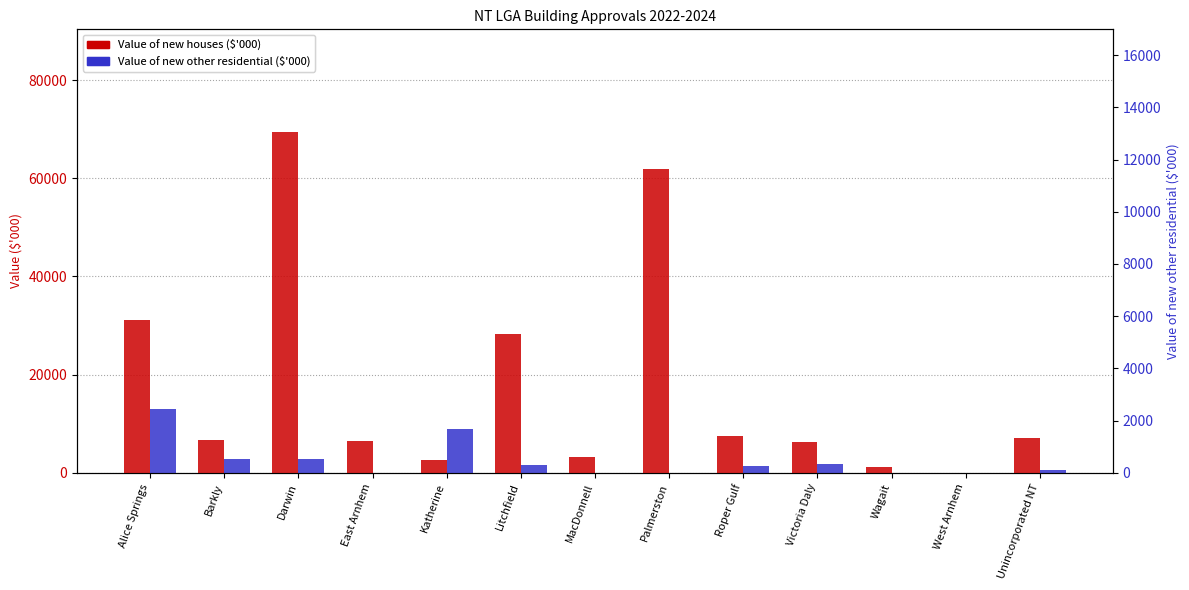

What is the average value of the Value of new houses ($'000) series?

17844.4